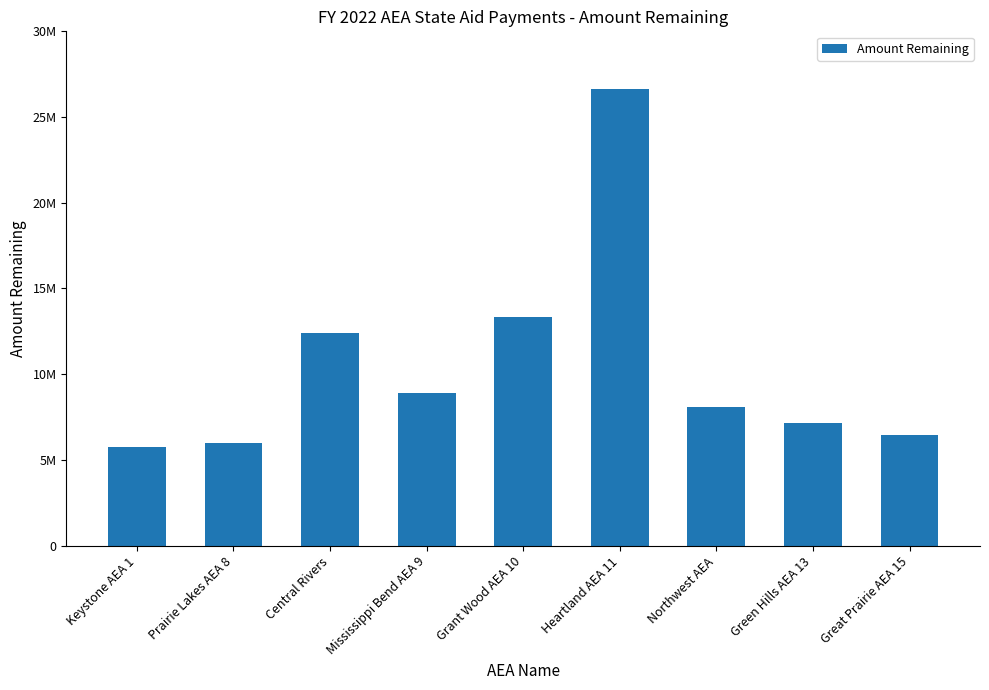

What is the change in value from Prairie Lakes AEA 8 to Grant Wood AEA 10?

+7400790